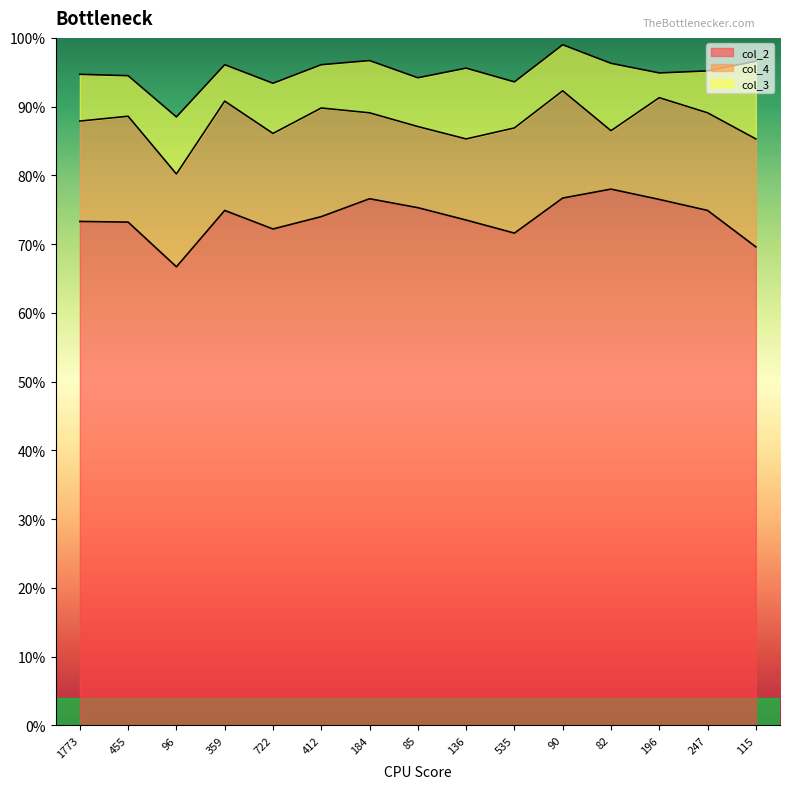

Reading left to right, extract all data points from this chart.

col_2: 1773=73.3	455=73.2	96=66.7	359=74.9	722=72.2	412=74.0	184=76.6	85=75.3	136=73.5	535=71.6	90=76.7	82=78.0	196=76.5	247=74.9	115=69.6
col_4: 1773=14.6	455=15.4	96=13.5	359=15.9	722=13.9	412=15.8	184=12.5	85=11.8	136=11.8	535=15.3	90=15.6	82=8.5	196=14.8	247=14.2	115=15.7
col_3: 1773=6.8	455=5.9	96=8.3	359=5.3	722=7.3	412=6.3	184=7.6	85=7.1	136=10.3	535=6.7	90=6.7	82=9.8	196=3.6	247=6.1	115=11.3